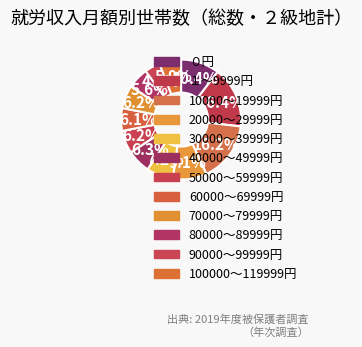

Is the sum of ０円 and 100000～119999円 greater than half?

No